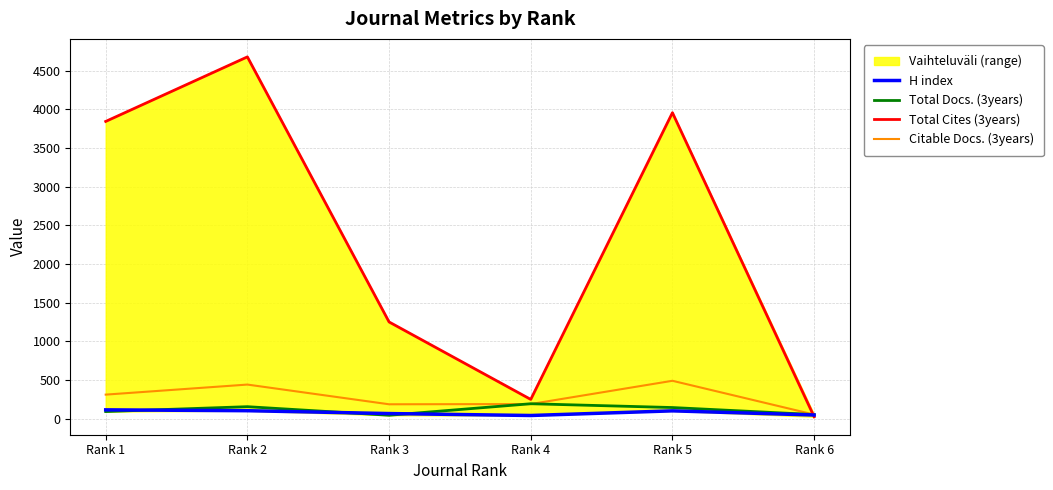

Between Rank 2 and Rank 6, which series saw the biggest shift?

Total Cites (3years)